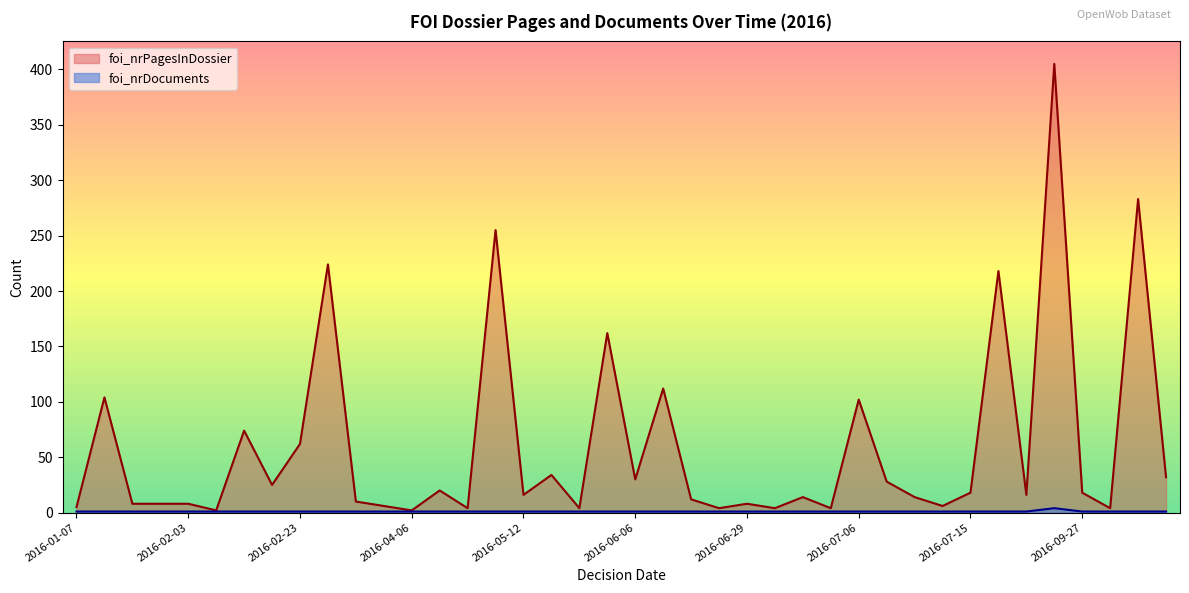

List the series in order of their overall mean, lowest first.

foi_nrDocuments, foi_nrPagesInDossier